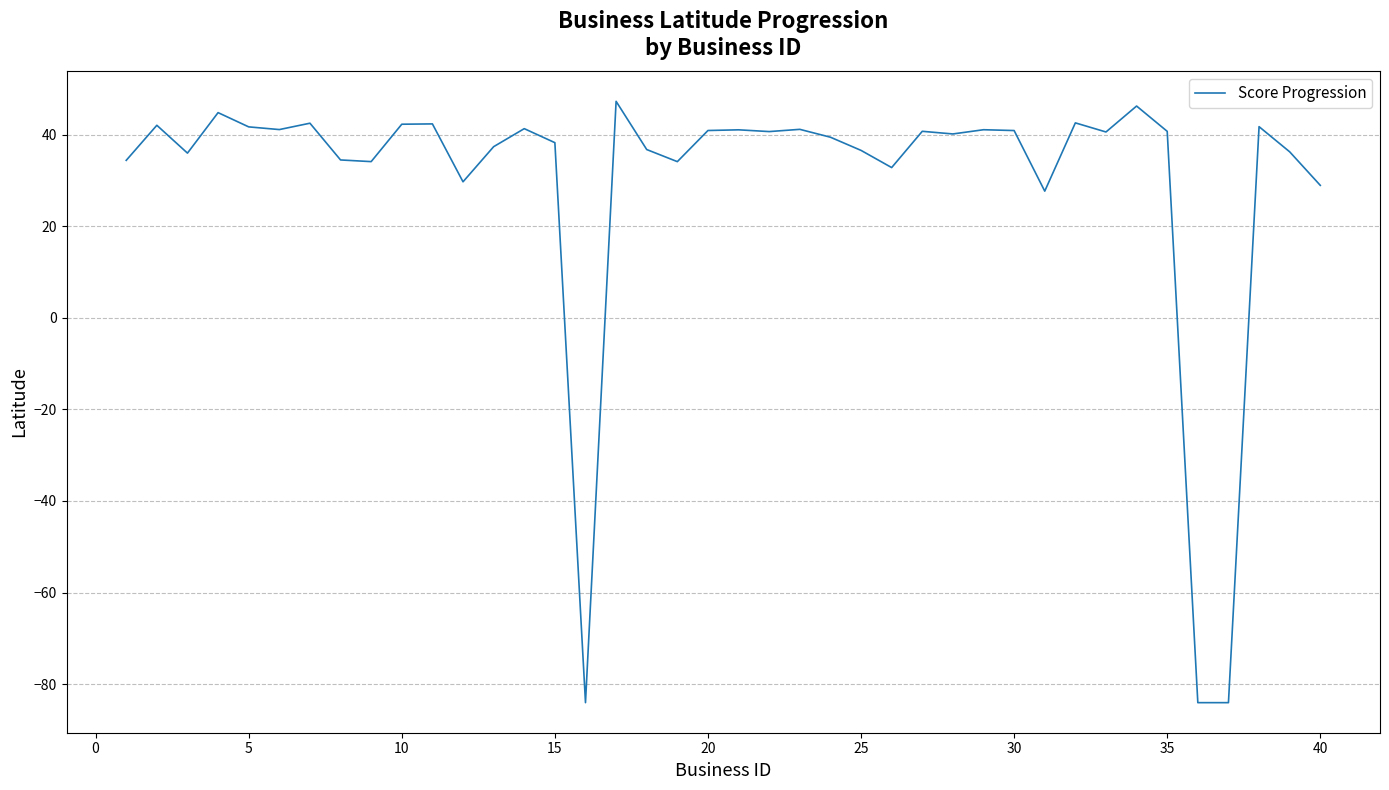

Is this an area chart (filled region under the line)?

No